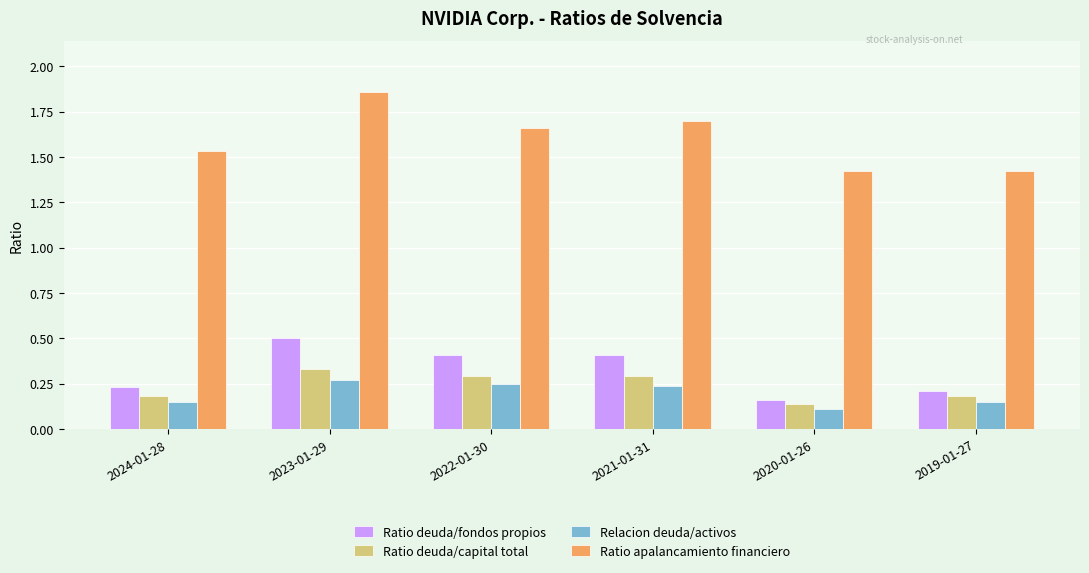

At which category is the sum across all series the highest?

2023-01-29